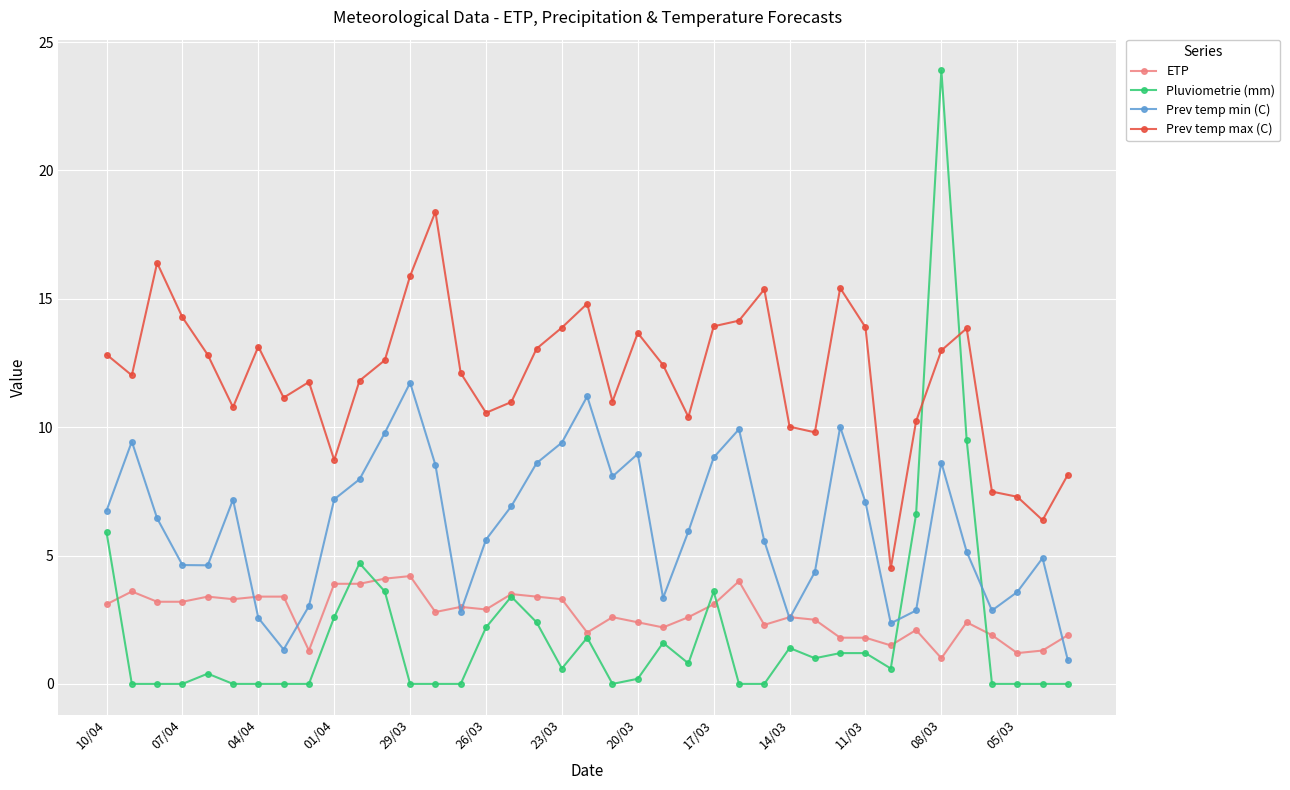

What is the average value of the Pluviometrie (mm) series?

2.0